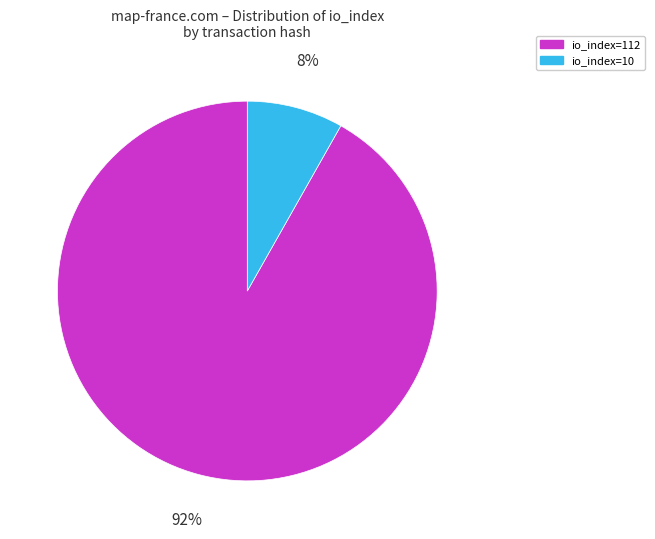

Count the number of slices in the pie.

2